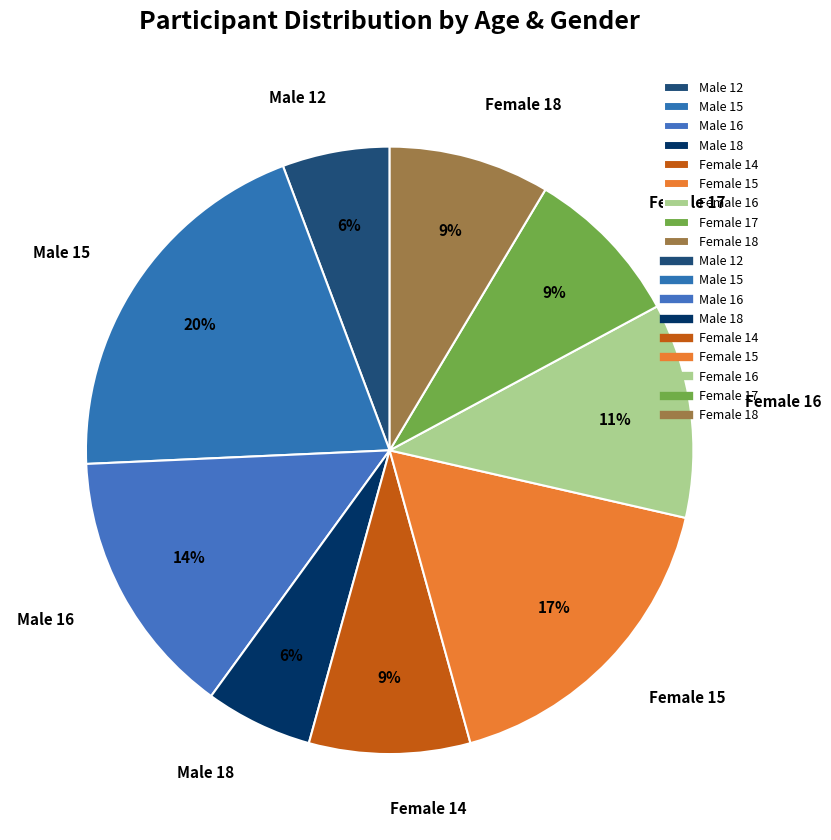

Is there a majority slice in this chart?

No